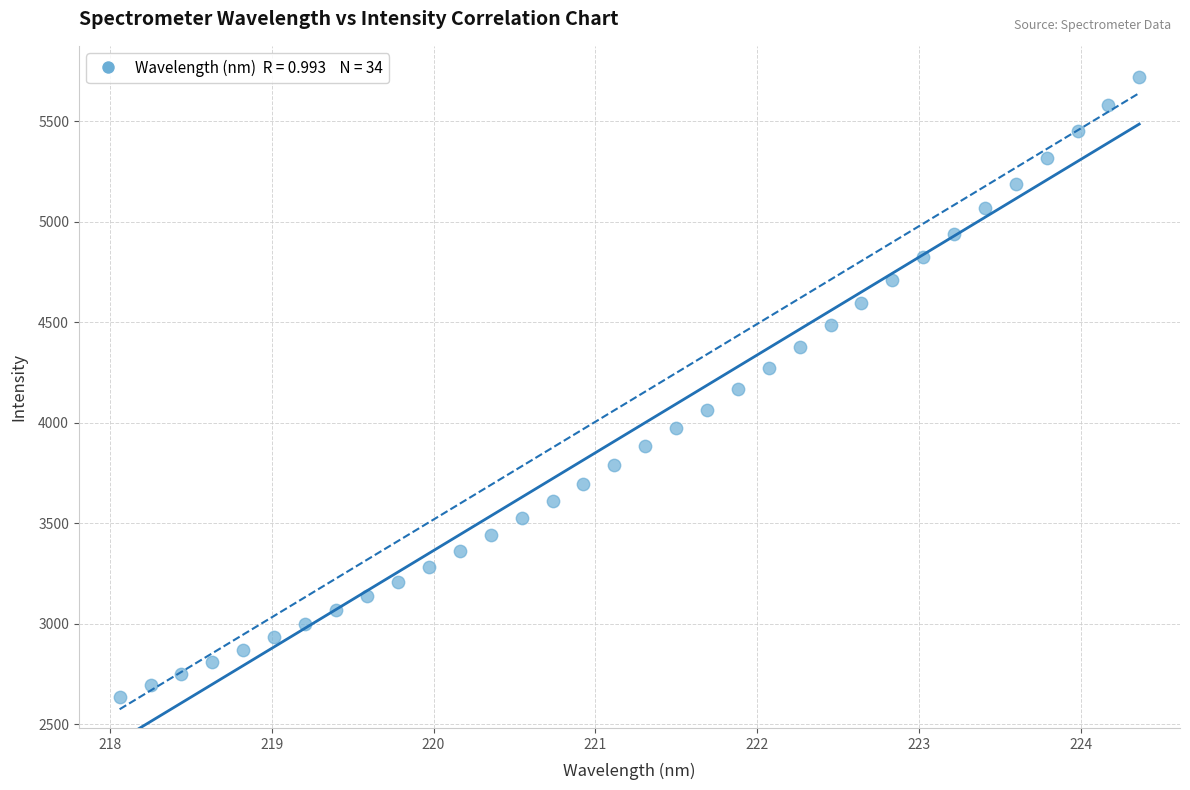

What is the range of X values (max minus min)?

6.3